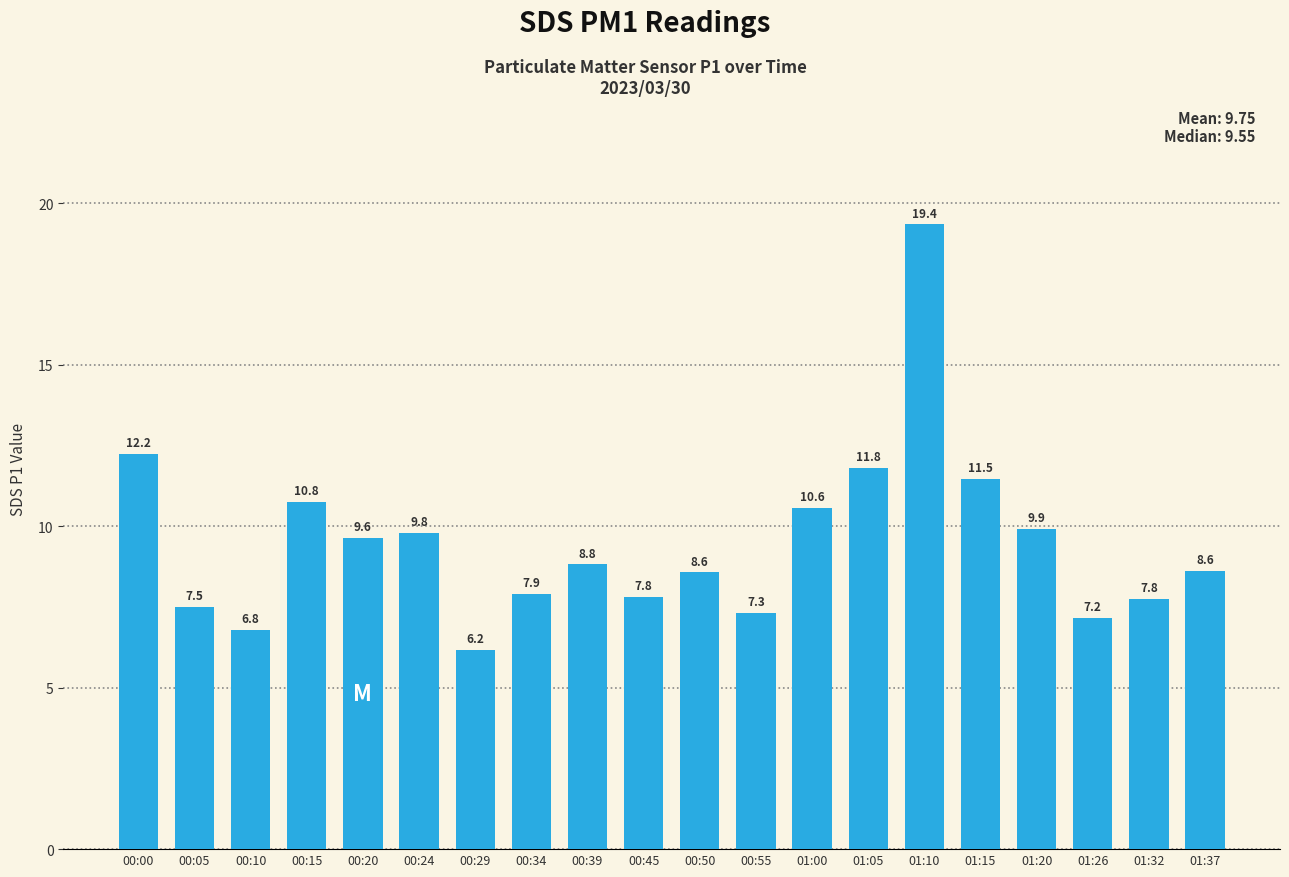

Which has a higher value, 01:15 or 00:29?

01:15